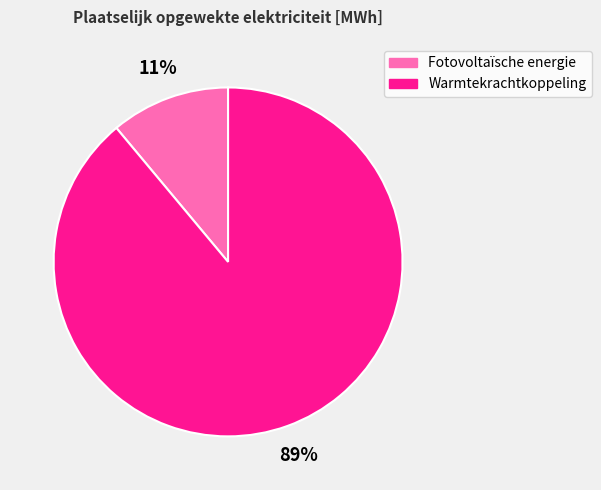

Which category has the biggest portion of the pie?

Warmtekrachtkoppeling